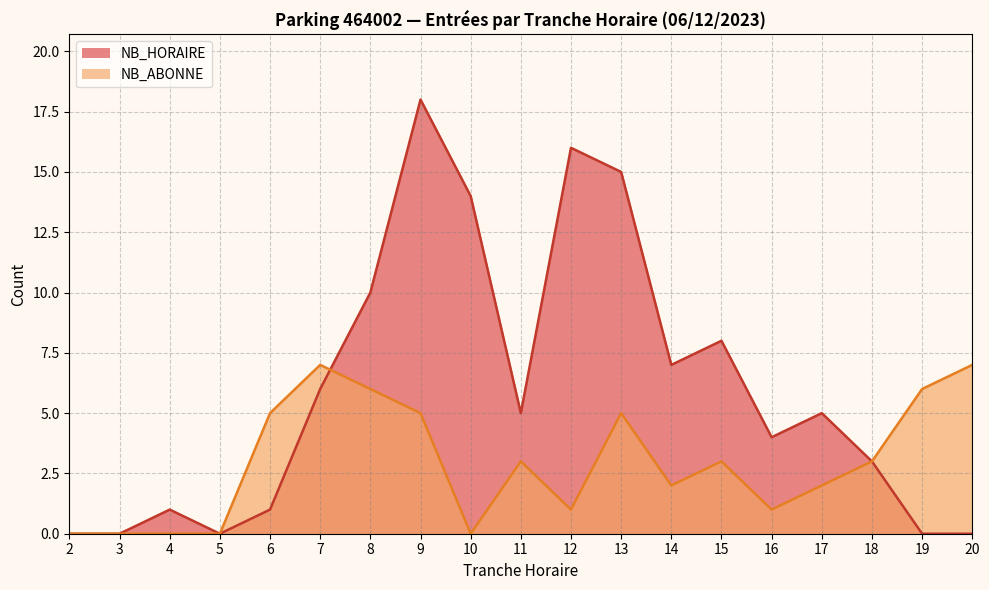

How many lines are shown in the chart?

2